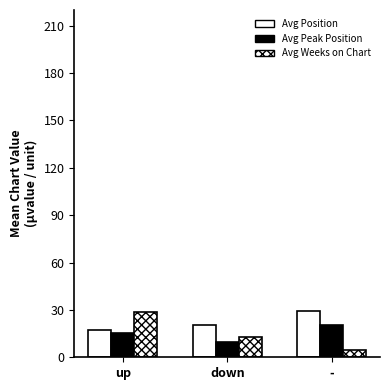

Count the number of data series in this chart.

3